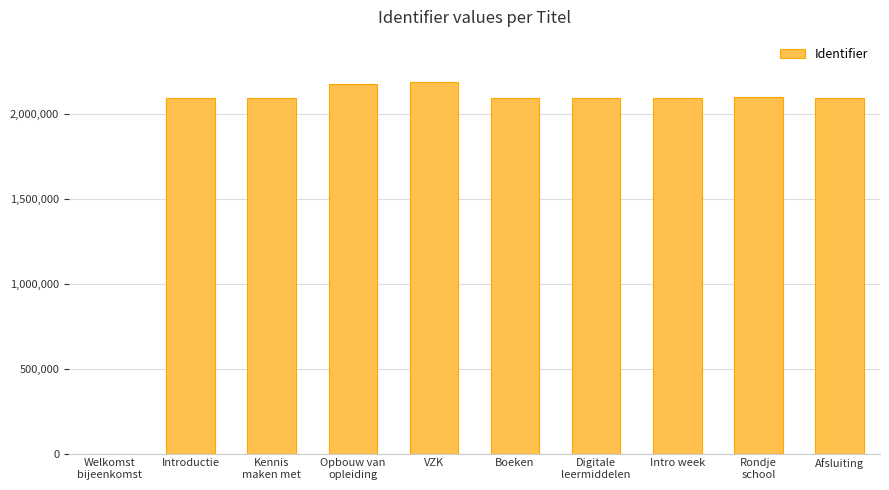

At which label is the value closest to 1095863?

Introductie